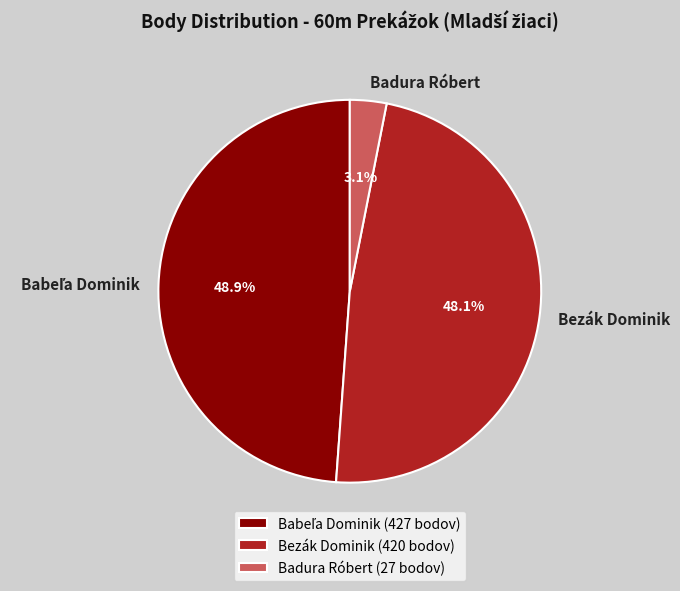

Is there a majority slice in this chart?

No